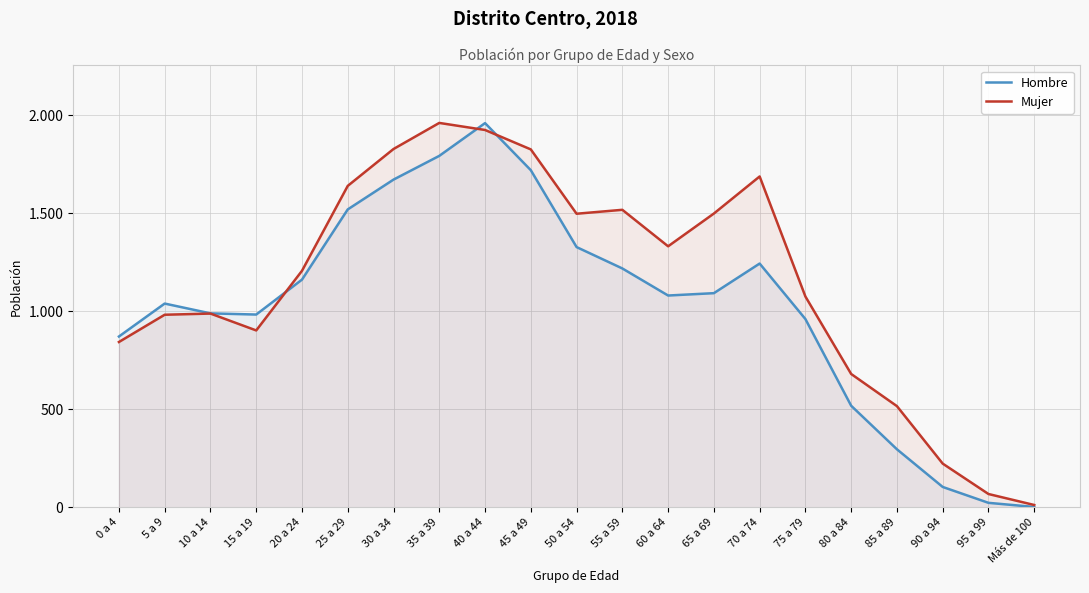

The value of Hombre at 20 a 24 is 740. True or false?

False